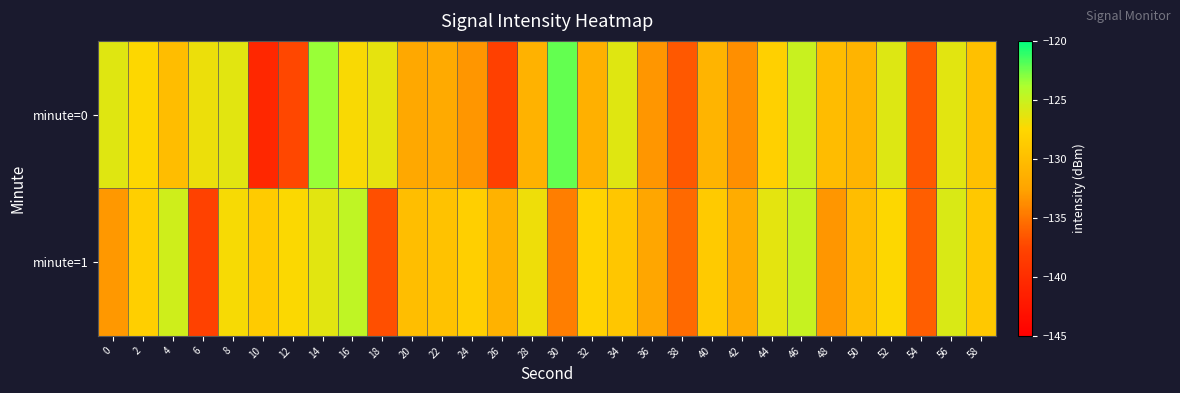

Which series has the widest spread of values?

minute=0